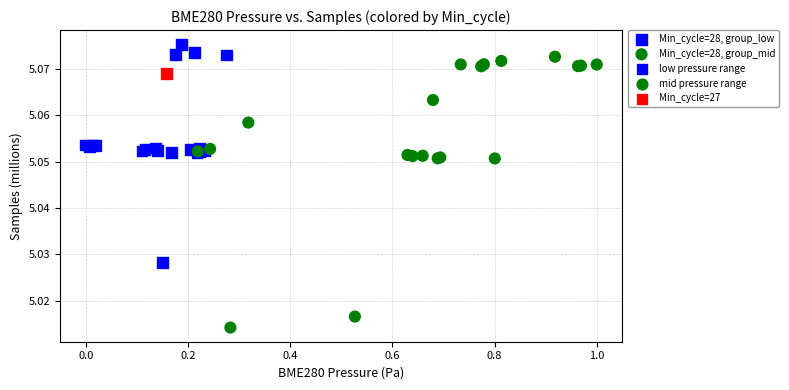

Which series reaches the minimum Y coordinate?

Min_cycle=28, group_mid